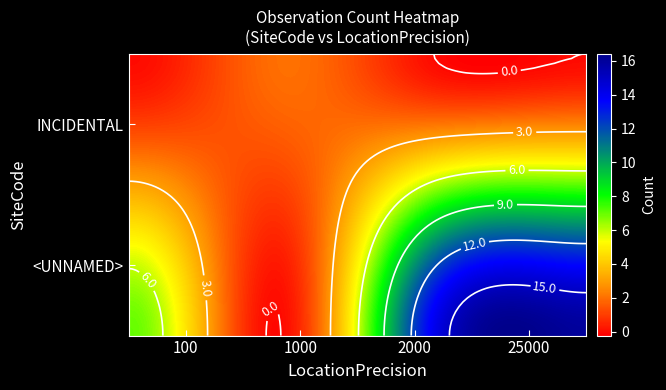

Which label corresponds to the smallest value in the chart?

100